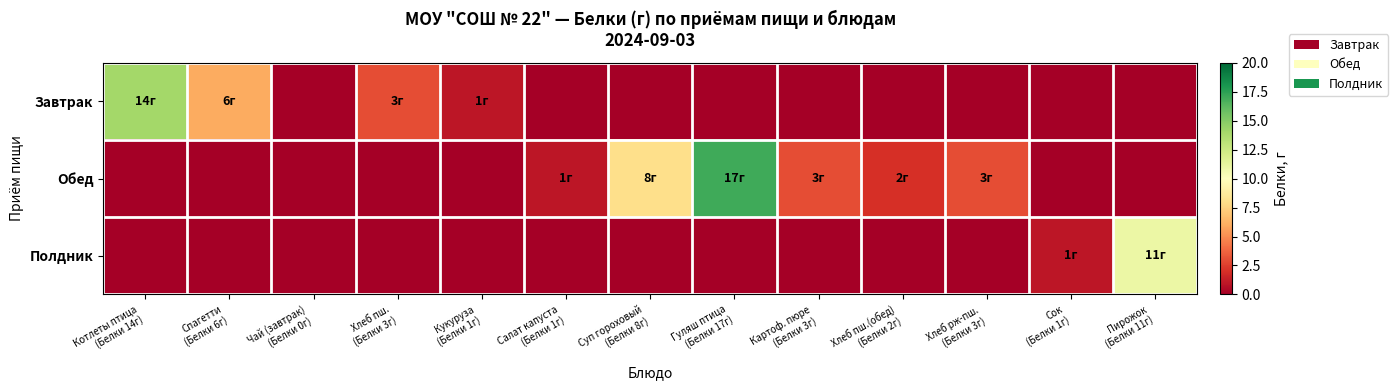

At which category is the sum across all series the highest?

Гуляш птица
(Белки 17г)